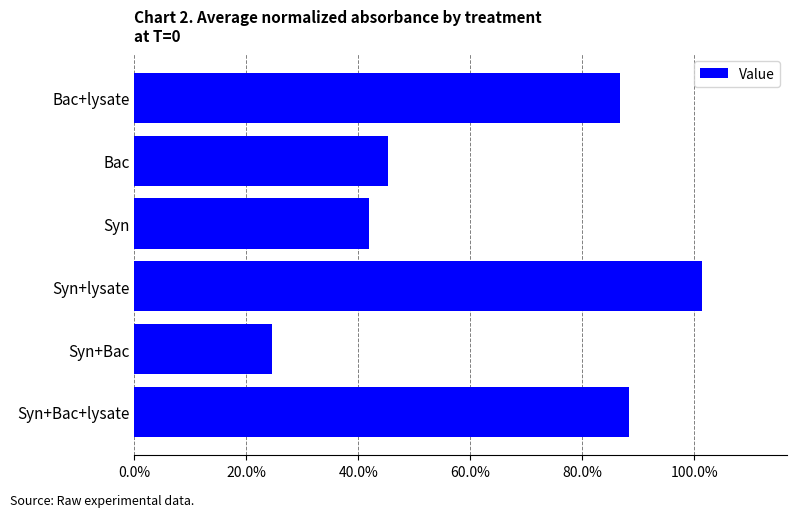

Rank the categories by value from lowest to highest.

Syn+Bac, Syn, Bac, Bac+lysate, Syn+Bac+lysate, Syn+lysate